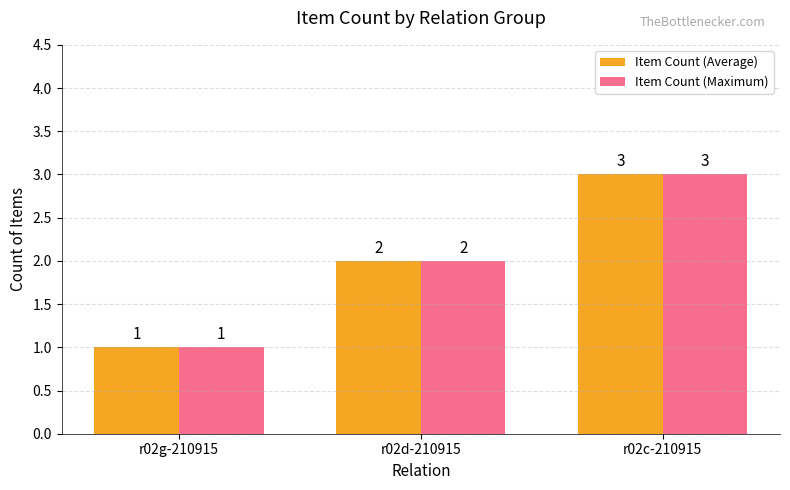

How many distinct data groups are displayed?

2